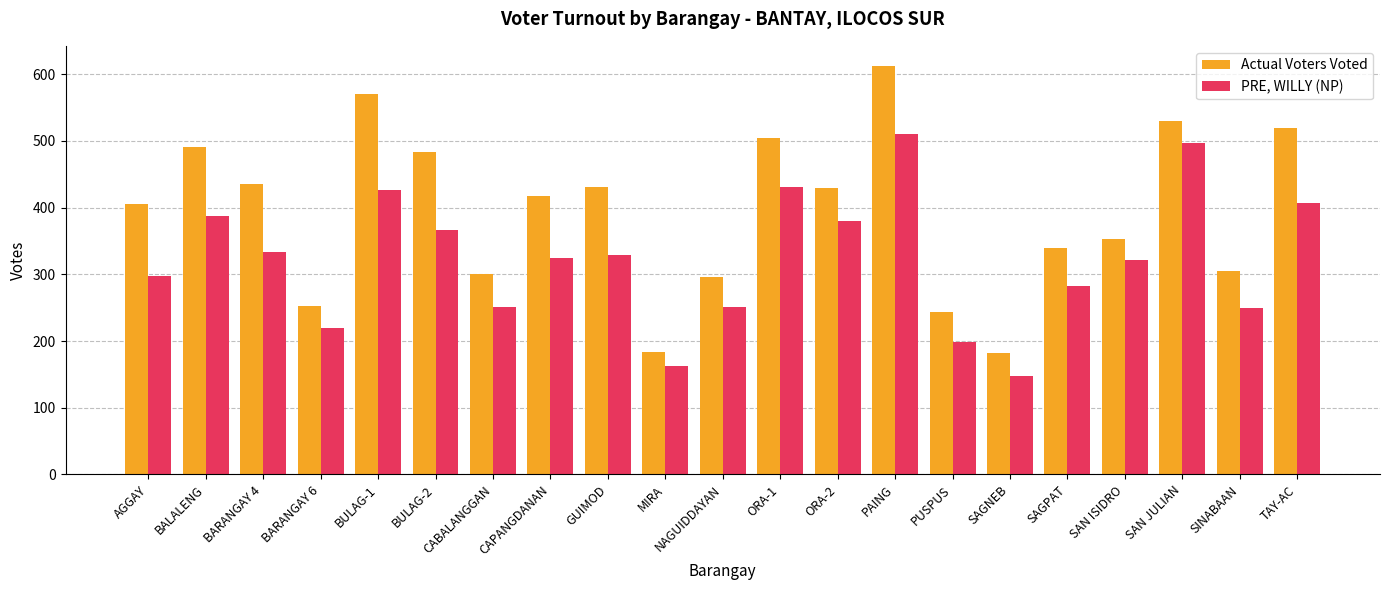

Which series has the largest range (max minus min)?

Actual Voters Voted